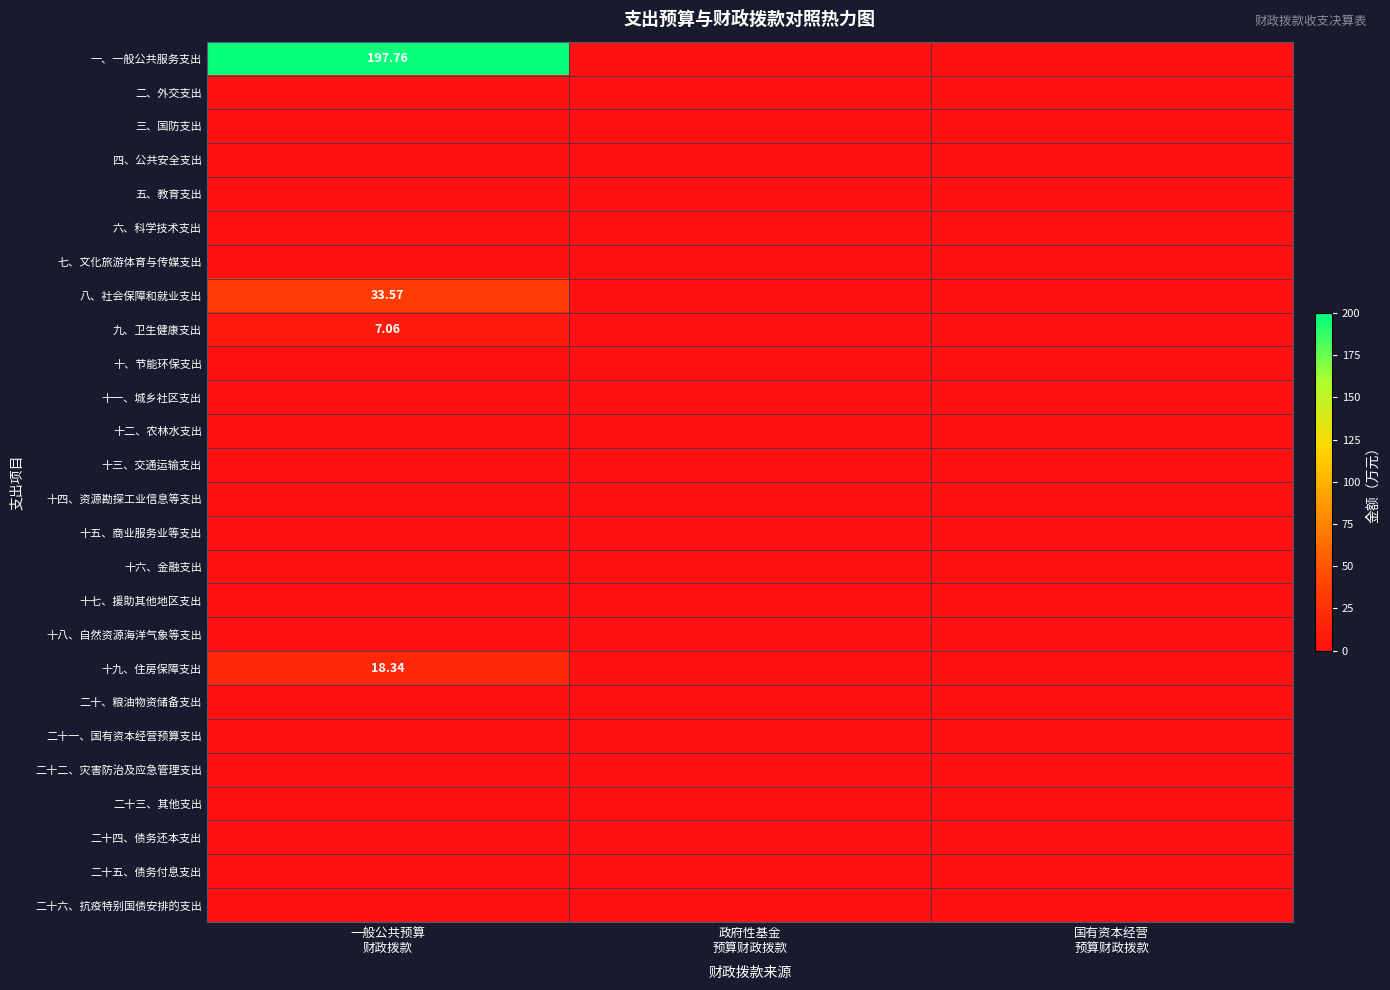

Which series changed the most between 一般公共预算 财政拨款 and 国有资本经营 预算财政拨款?

一、一般公共服务支出